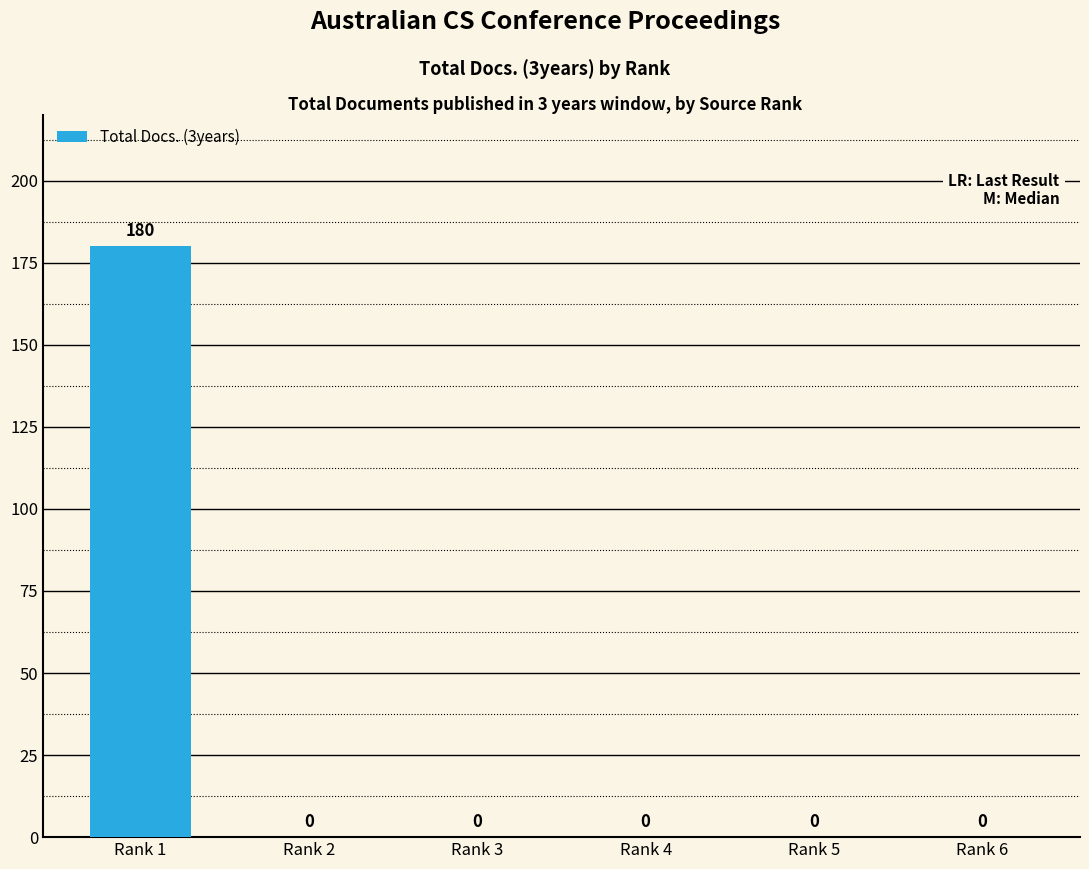

Which has a higher value, Rank 5 or Rank 1?

Rank 1